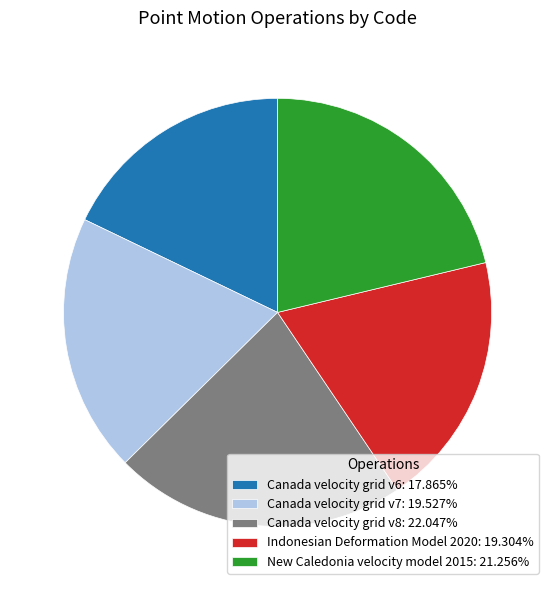

Is the sum of Canada velocity grid v6: 17.865% and Indonesian Deformation Model 2020: 19.304% greater than half?

No